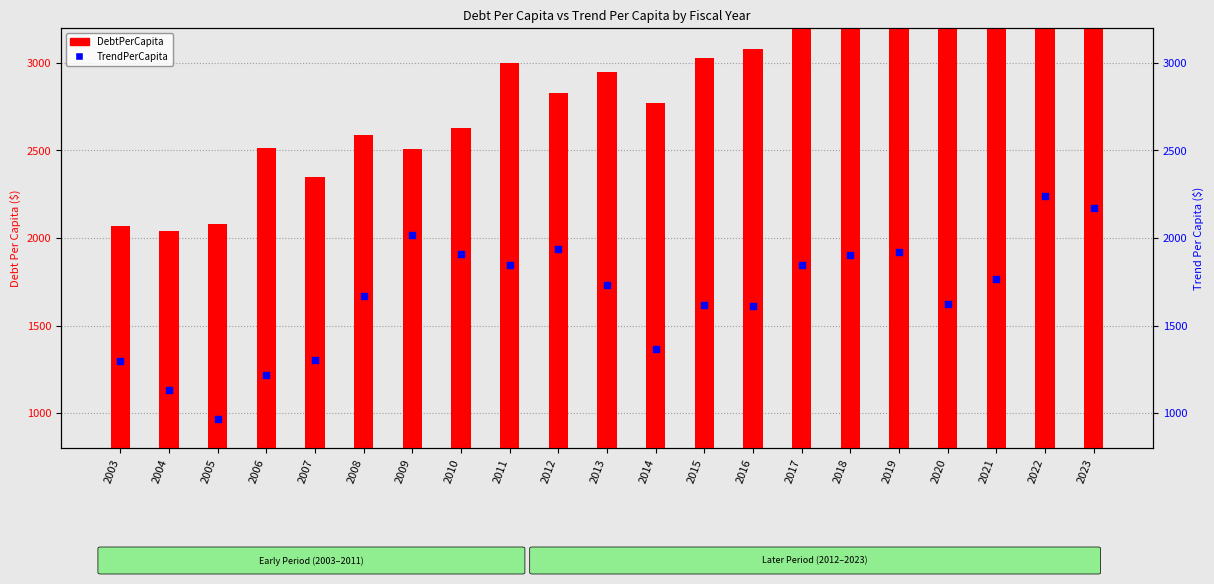

At how many categories does at least one series exceed 2079?

11